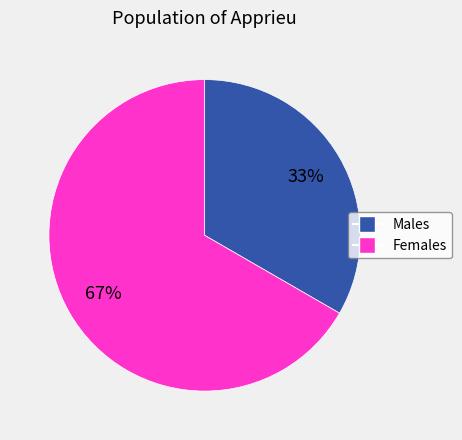

Is there a majority slice in this chart?

Yes